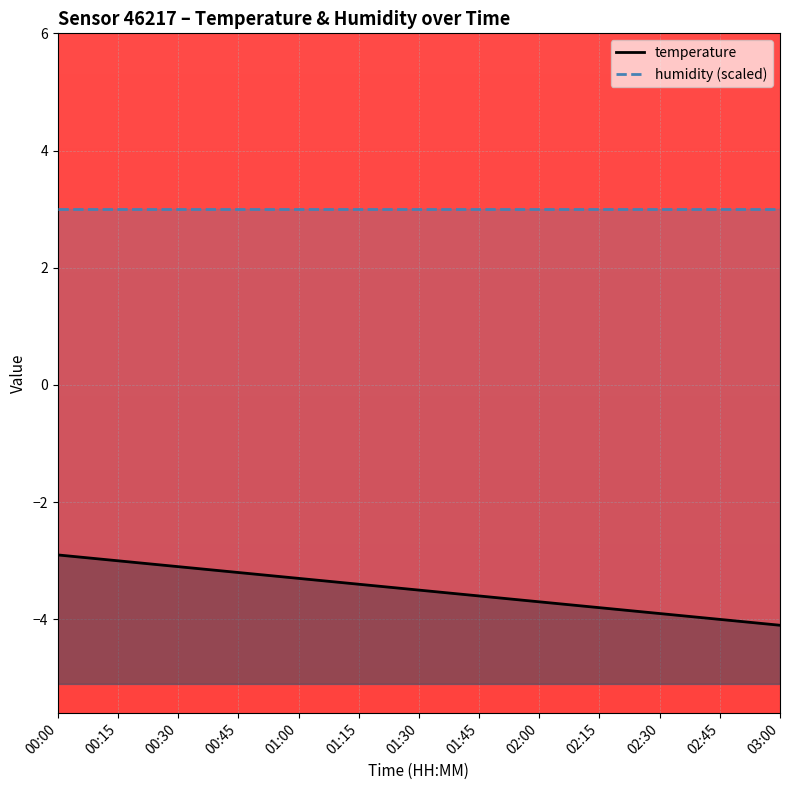

What is the label of the 3rd point from the right?

02:30